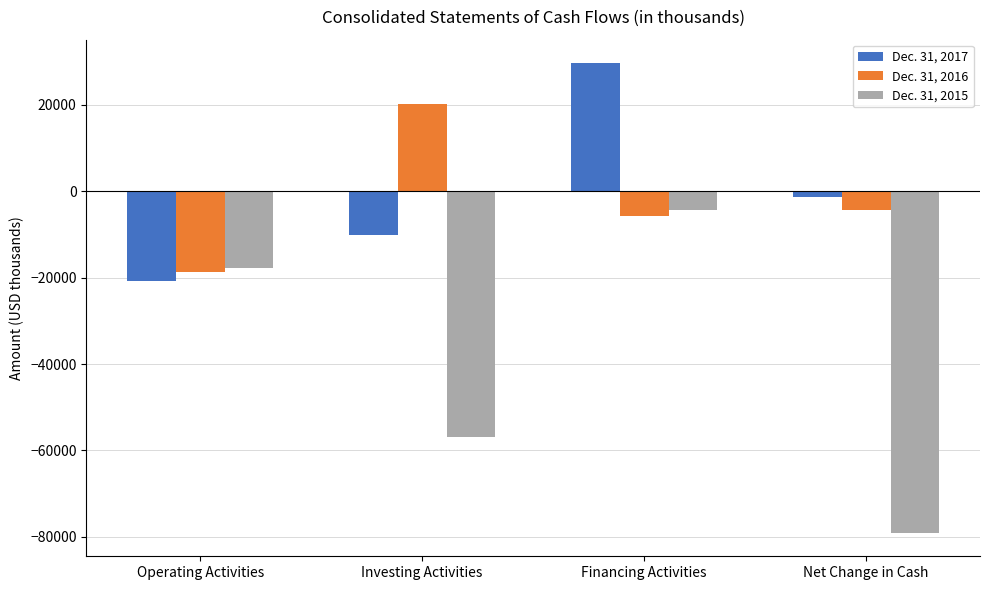

Where does the Dec. 31, 2017 series first go above -1307?

Financing Activities